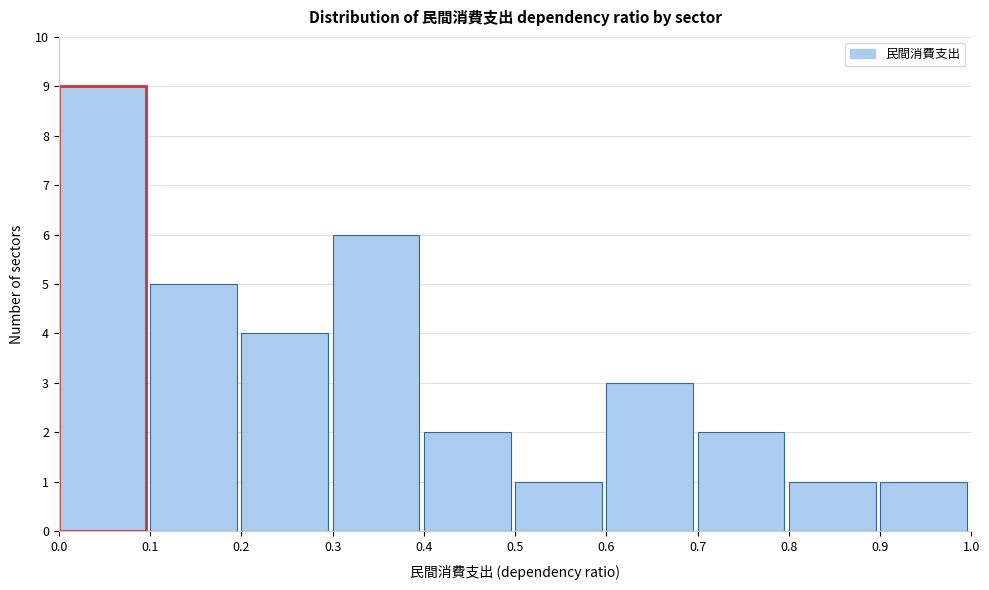

What is the height of the bar covering 0.9 to 1.0 on the x-axis? The values are not printed on the chart, so give them approximately, as read against the axis.

1